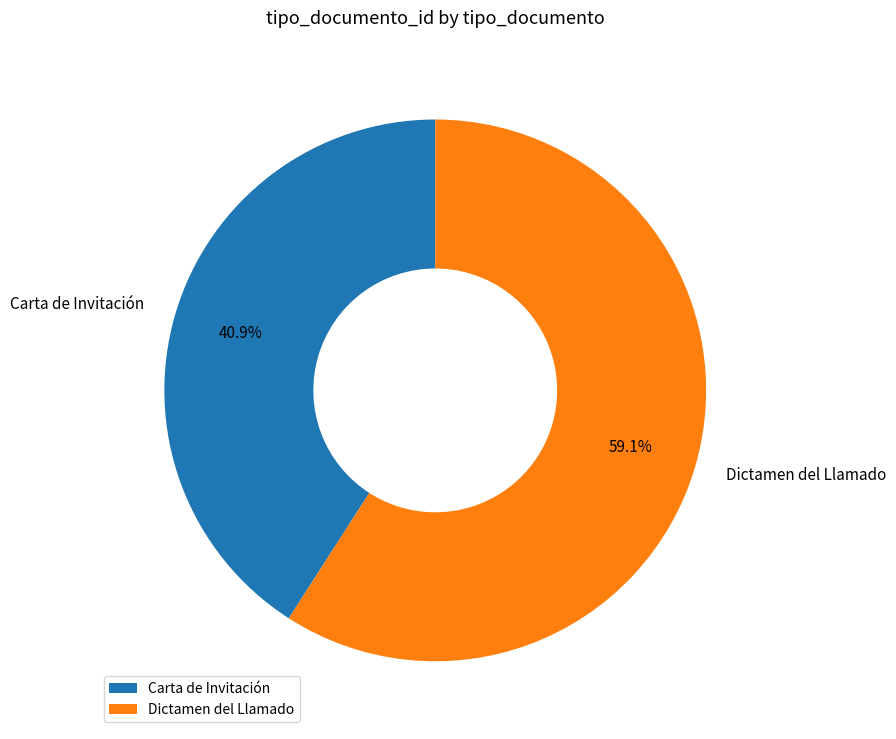

Between Carta de Invitación and Dictamen del Llamado, which is larger?

Dictamen del Llamado